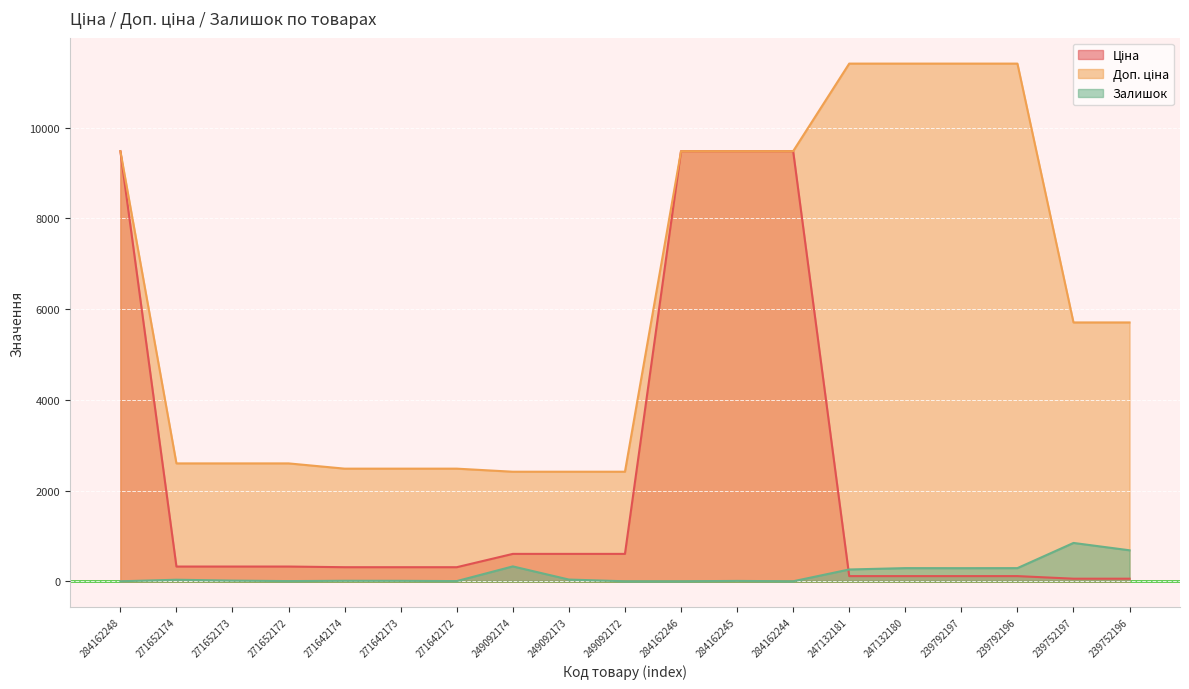

What is the greatest value displayed?

11410.0